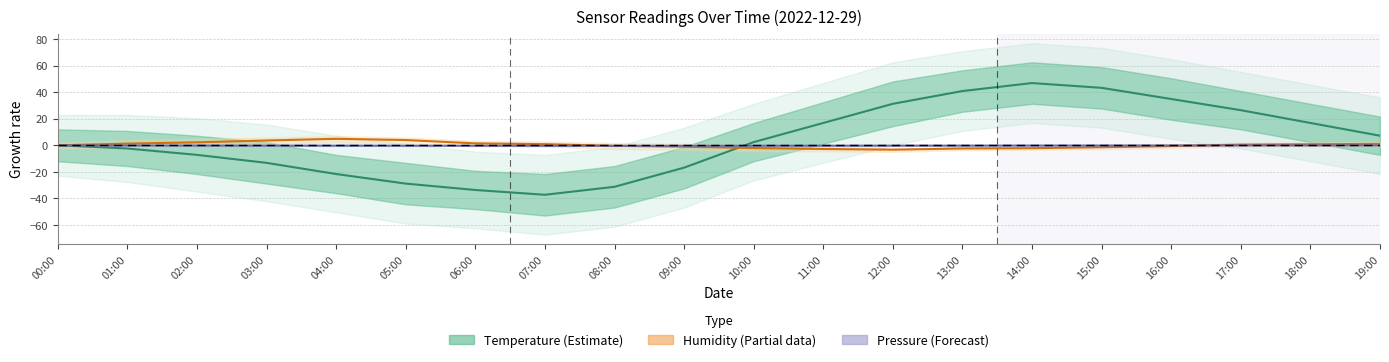

Reading left to right, what are all the values shown in this chart?

temperature: 00:00=0.0	01:00=-2.4	02:00=-7.2	03:00=-13.2	04:00=-21.6	05:00=-28.8	06:00=-33.7	07:00=-37.3	08:00=-31.3	09:00=-16.8	10:00=2.4	11:00=16.8	12:00=31.2	13:00=40.9	14:00=46.9	15:00=43.3	16:00=34.9	17:00=26.4	18:00=16.8	19:00=7.2
humidity: 00:00=0.0	01:00=1.3	02:00=2.2	03:00=3.6	04:00=4.9	05:00=4.0	06:00=1.5	07:00=0.9	08:00=-0.4	09:00=-1.1	10:00=-2.0	11:00=-2.8	12:00=-3.3	13:00=-2.4	14:00=-2.2	15:00=-1.5	16:00=-0.6	17:00=0.5	18:00=0.8	19:00=1.1
pressure: 00:00=0.0	01:00=-0.2	02:00=-0.2	03:00=-0.3	04:00=-0.3	05:00=-0.3	06:00=-0.4	07:00=-0.4	08:00=-0.4	09:00=-0.4	10:00=-0.3	11:00=-0.3	12:00=-0.3	13:00=-0.2	14:00=-0.2	15:00=-0.2	16:00=-0.1	17:00=-0.1	18:00=-0.1	19:00=-0.1